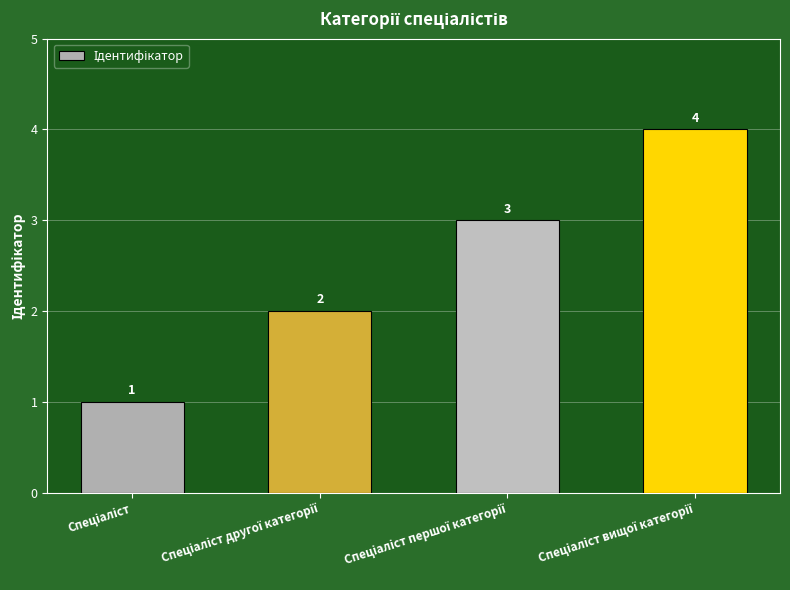

What is the greatest value displayed?

4